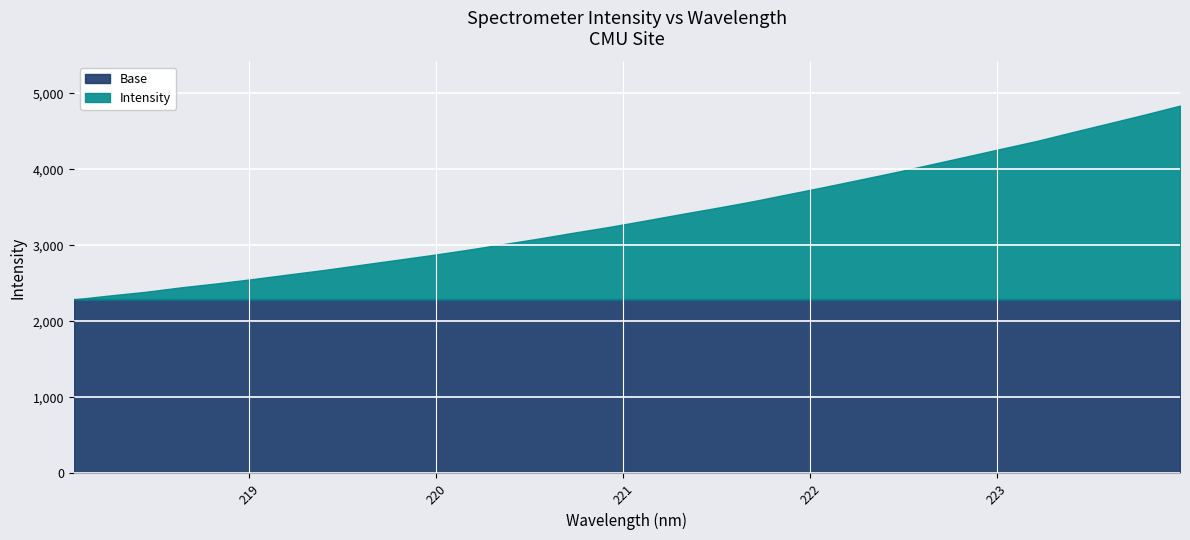

What is the difference between the maximum and minimum values?

2548.3